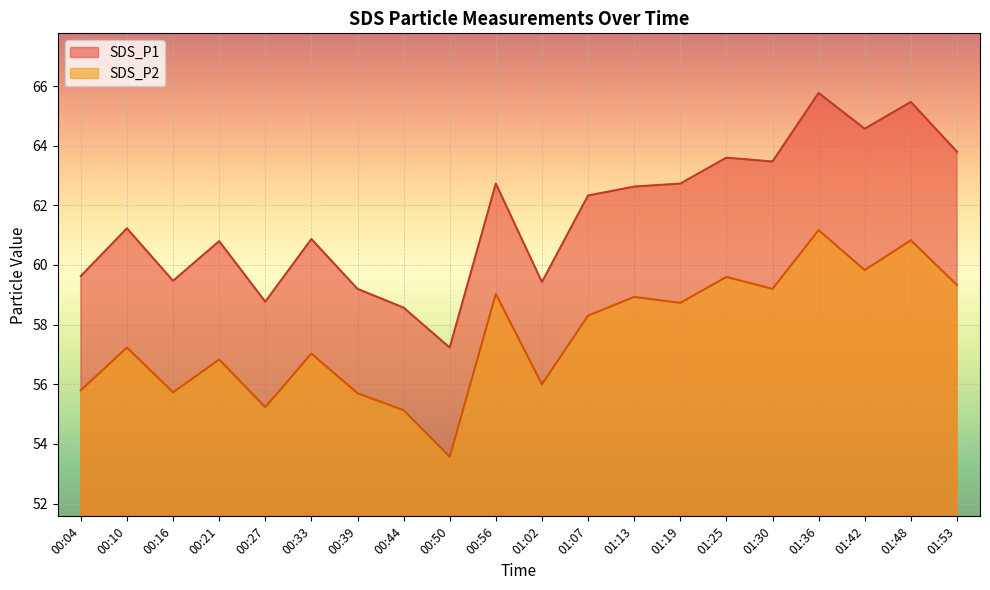

Reading right to left, what are all the values shown in this chart?

SDS_P1: 01:53=63.8	01:48=65.5	01:42=64.6	01:36=65.8	01:30=63.5	01:25=63.6	01:19=62.7	01:13=62.6	01:07=62.3	01:02=59.4	00:56=62.7	00:50=57.2	00:44=58.6	00:39=59.2	00:33=60.9	00:27=58.8	00:21=60.8	00:16=59.5	00:10=61.2	00:04=59.6
SDS_P2: 01:53=59.3	01:48=60.8	01:42=59.8	01:36=61.2	01:30=59.2	01:25=59.6	01:19=58.7	01:13=58.9	01:07=58.3	01:02=56.0	00:56=59.0	00:50=53.6	00:44=55.1	00:39=55.7	00:33=57.0	00:27=55.2	00:21=56.8	00:16=55.7	00:10=57.2	00:04=55.8